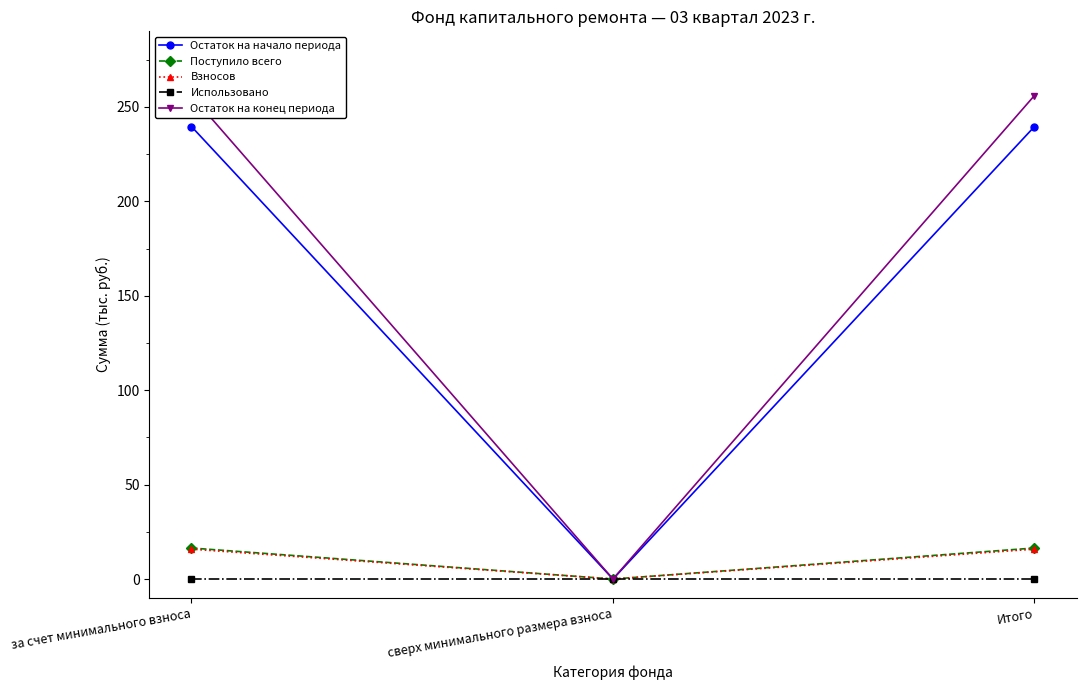

What is the approximate value of Остаток на начало периода at за счет минимального взноса?

239.6